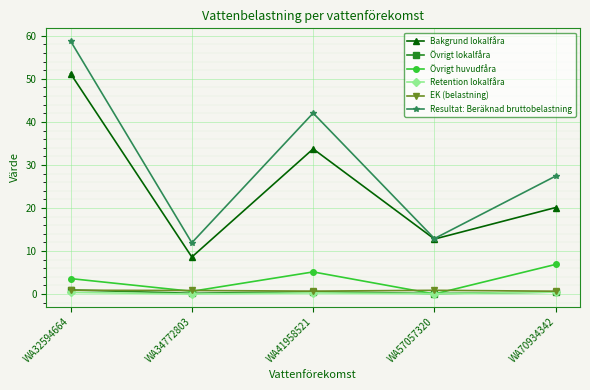

List the labels in order of Bakgrund lokalfåra value, smallest first.

WA34772803, WA57057320, WA70934342, WA41958521, WA32594664